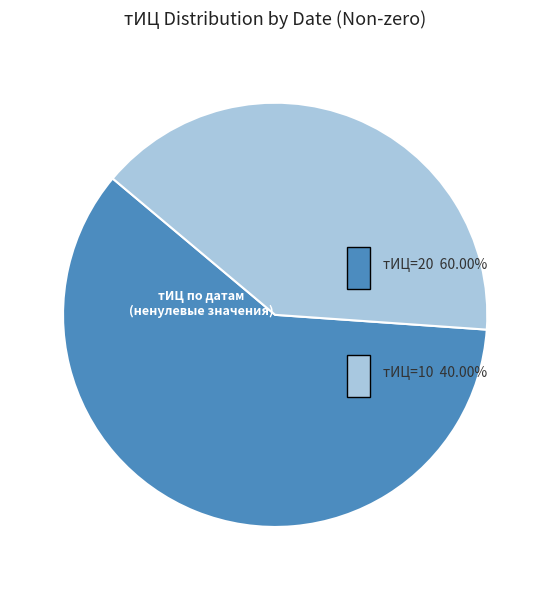

Is there a majority slice in this chart?

Yes